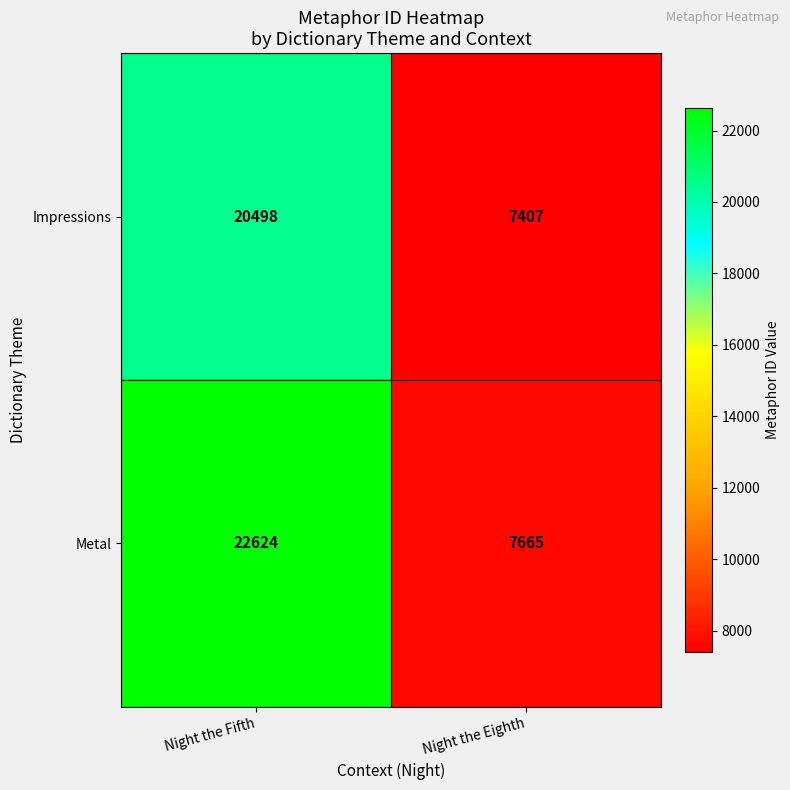

Is it true that Metal equals 3657 at Night the Eighth?

False